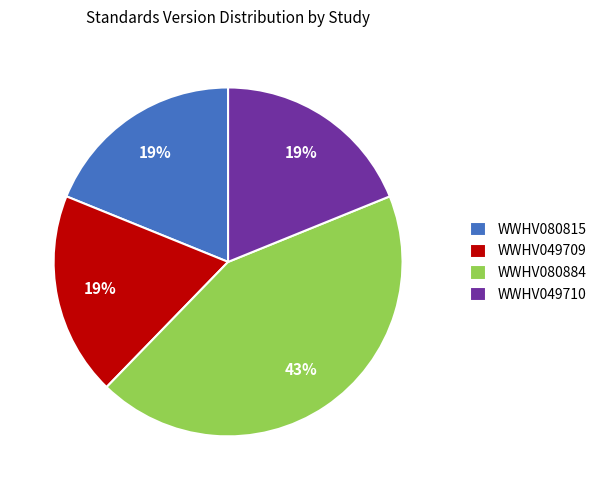

Which slice is the largest?

WWHV080884